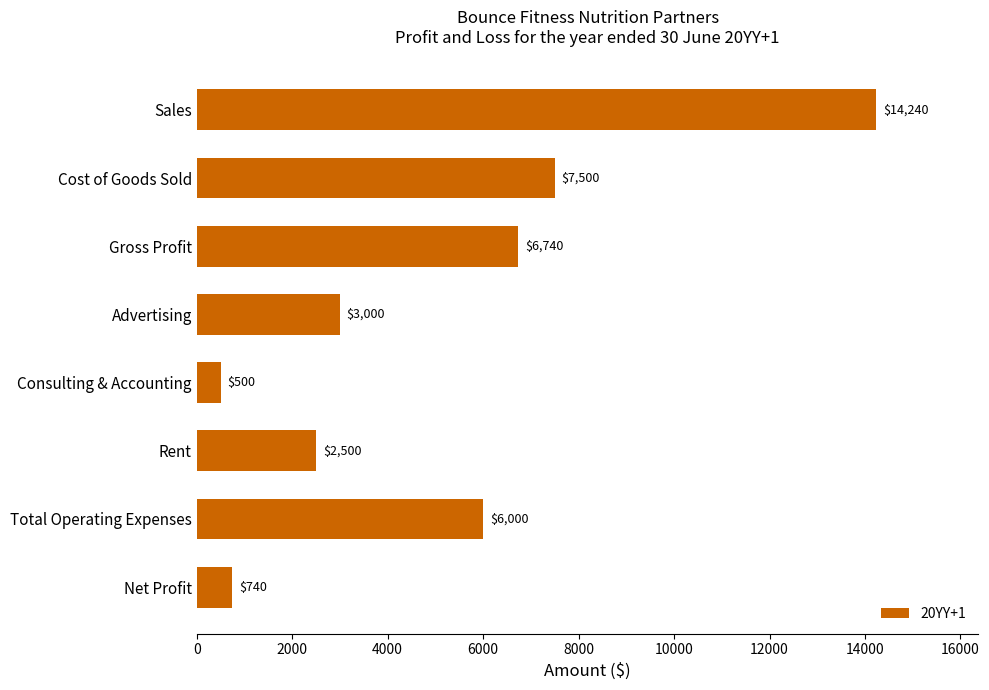

What is the change in value from Cost of Goods Sold to Net Profit?

-6760